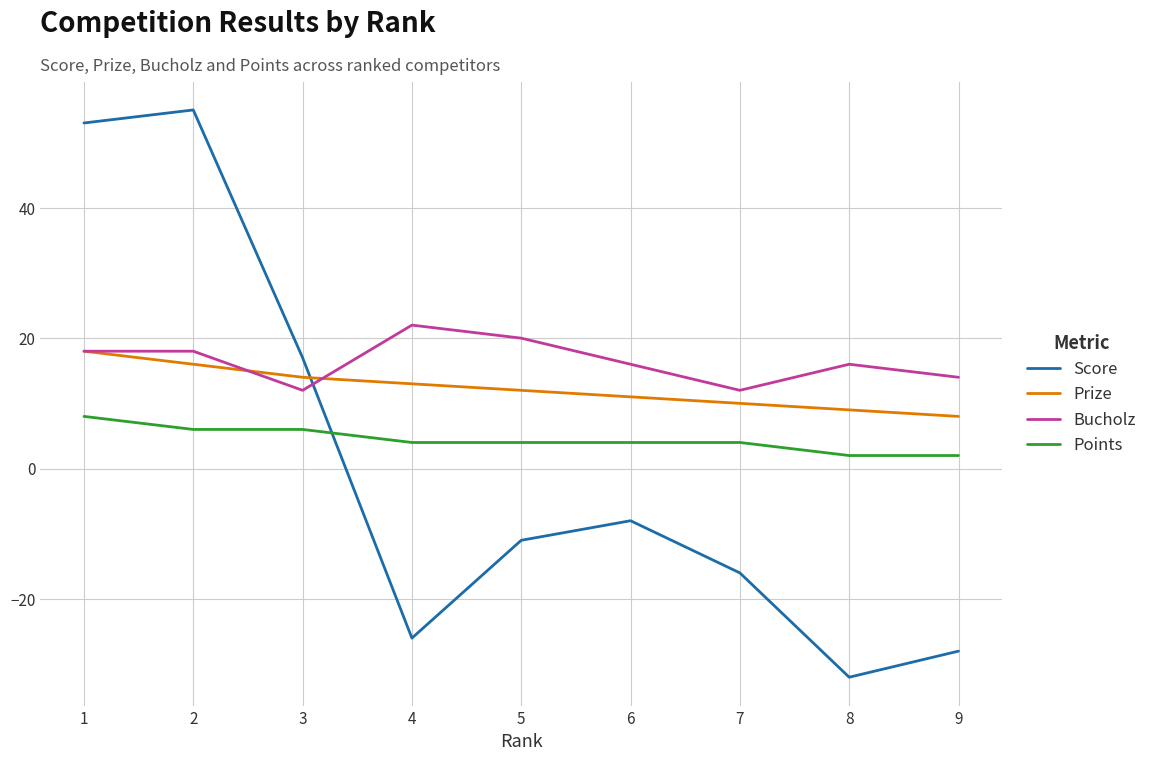

What is the lowest value of the Bucholz series?

12